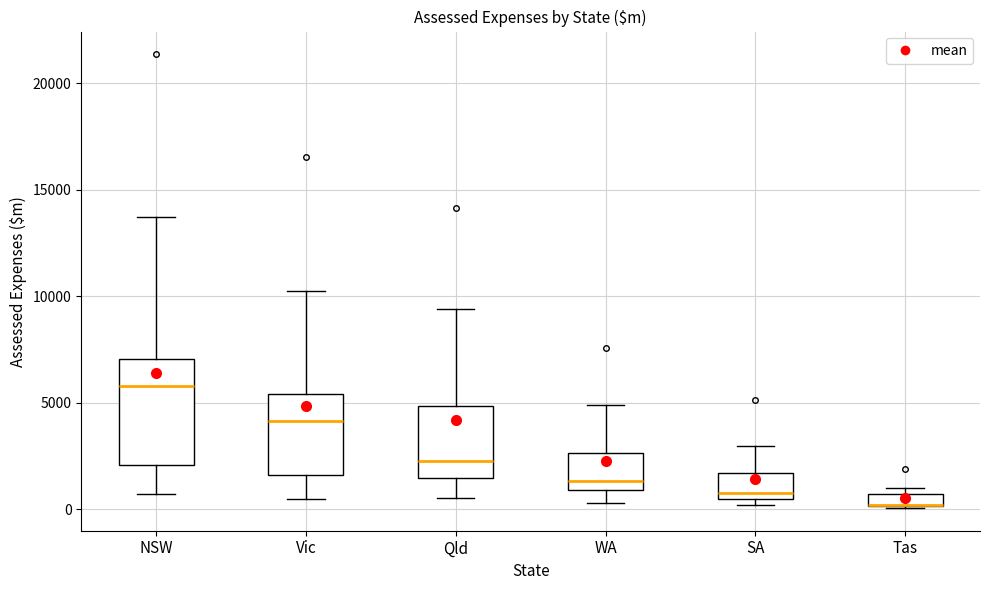

Where does the median line of the box for Qld sit on the y-axis? The values are not printed on the chart, so give them approximately, as read against the axis.

2500